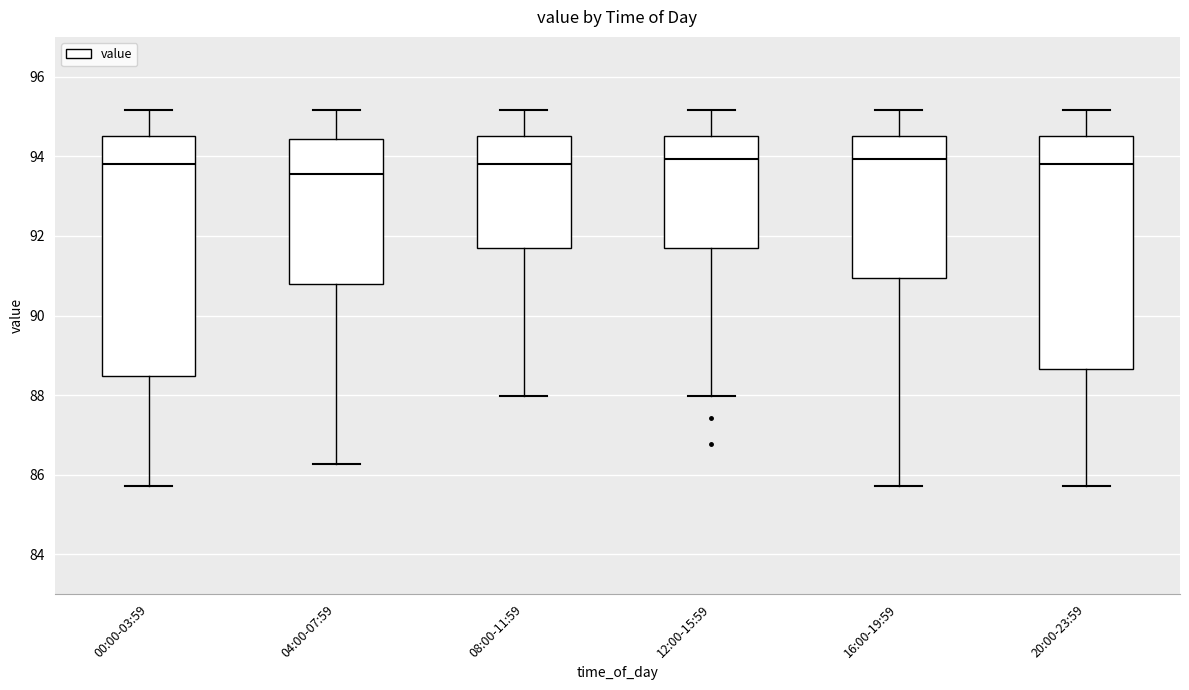

Where does the upper whisker of the box for 04:00-07:59 end on the y-axis? The values are not printed on the chart, so give them approximately, as read against the axis.

95.2